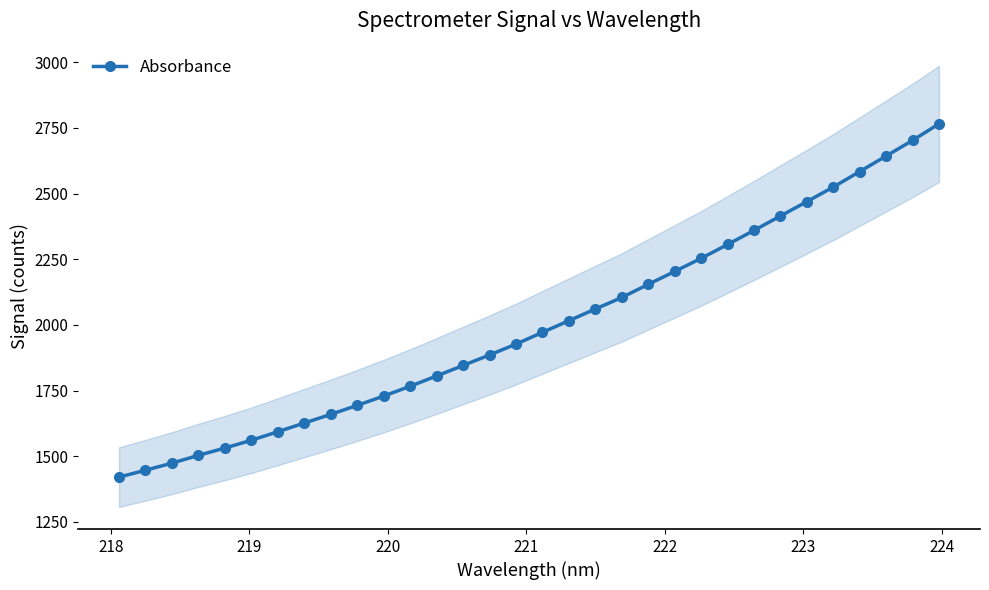

What is the maximum value for Absorbance?

2765.8